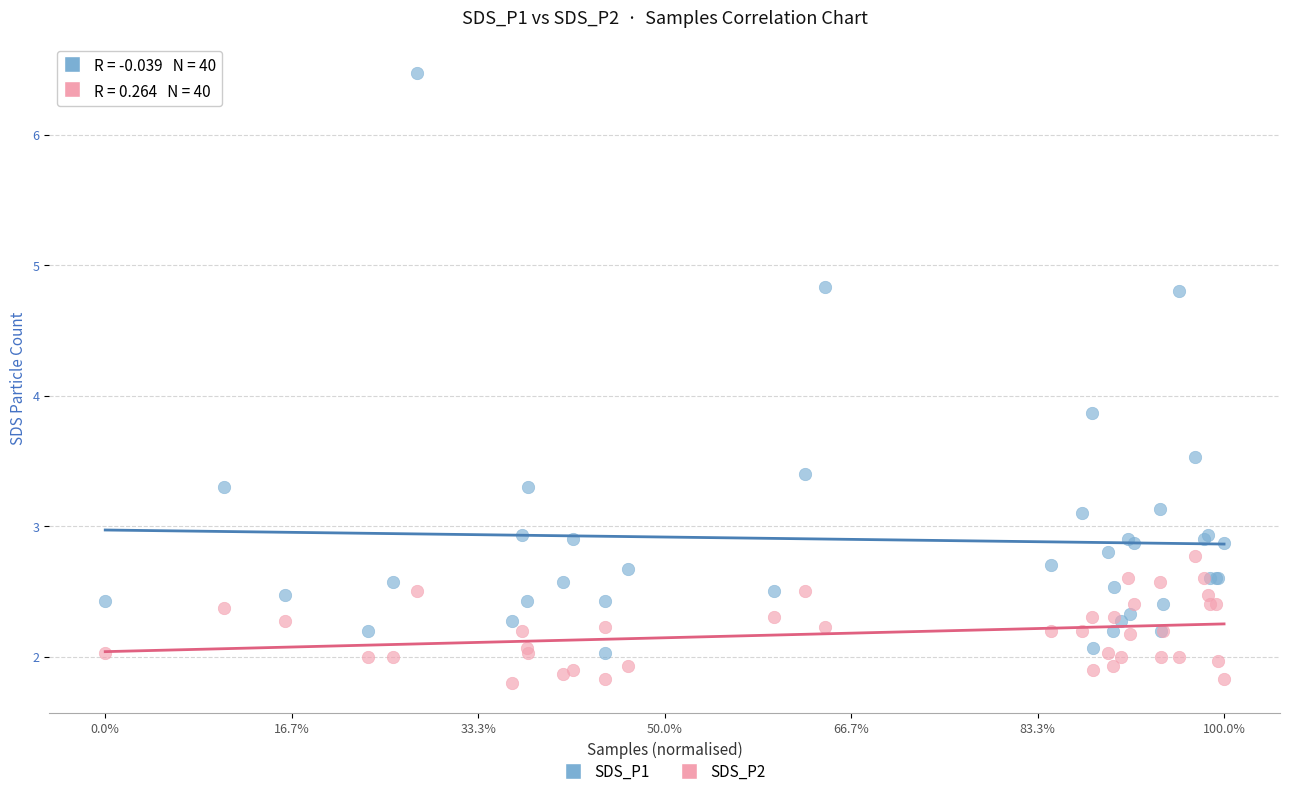

Across all series, what Y value is closest to 4?

3.9